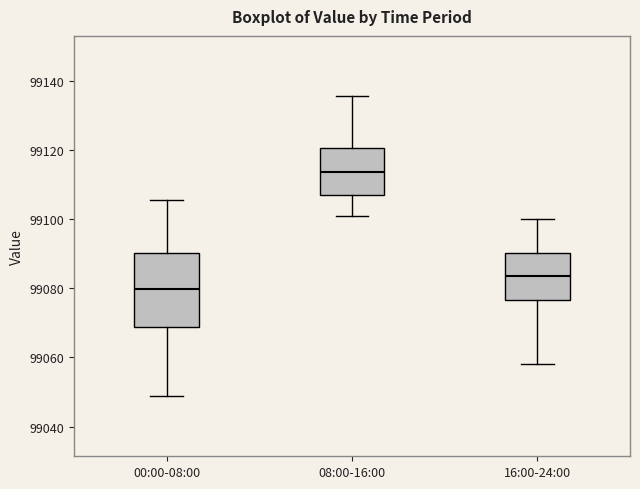

Reading left to right, read every box against the y-axis: the position of its median line, the range the box covers, and the ends of its whiskers. The values are not printed on the chart, so give them approximately, as read against the axis.

00:00-08:00: median 99080, box 99068 to 99090, whiskers 99048 to 99106
08:00-16:00: median 99114, box 99106 to 99120, whiskers 99102 to 99136
16:00-24:00: median 99084, box 99076 to 99090, whiskers 99058 to 99100